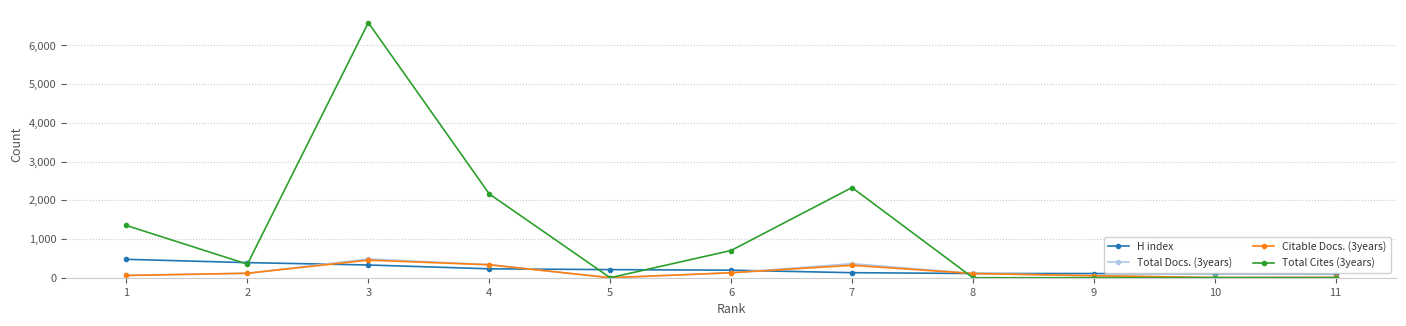

What is the total value across all series at 10?

117